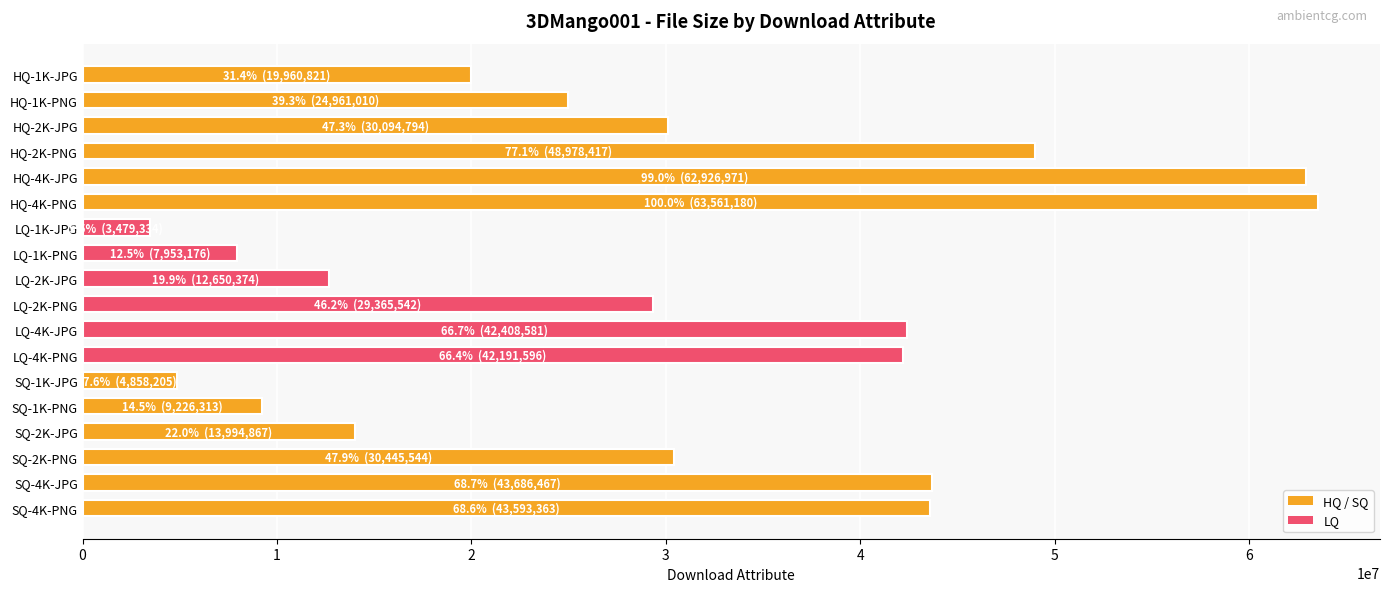

What is the maximum value shown in the chart?

63561180